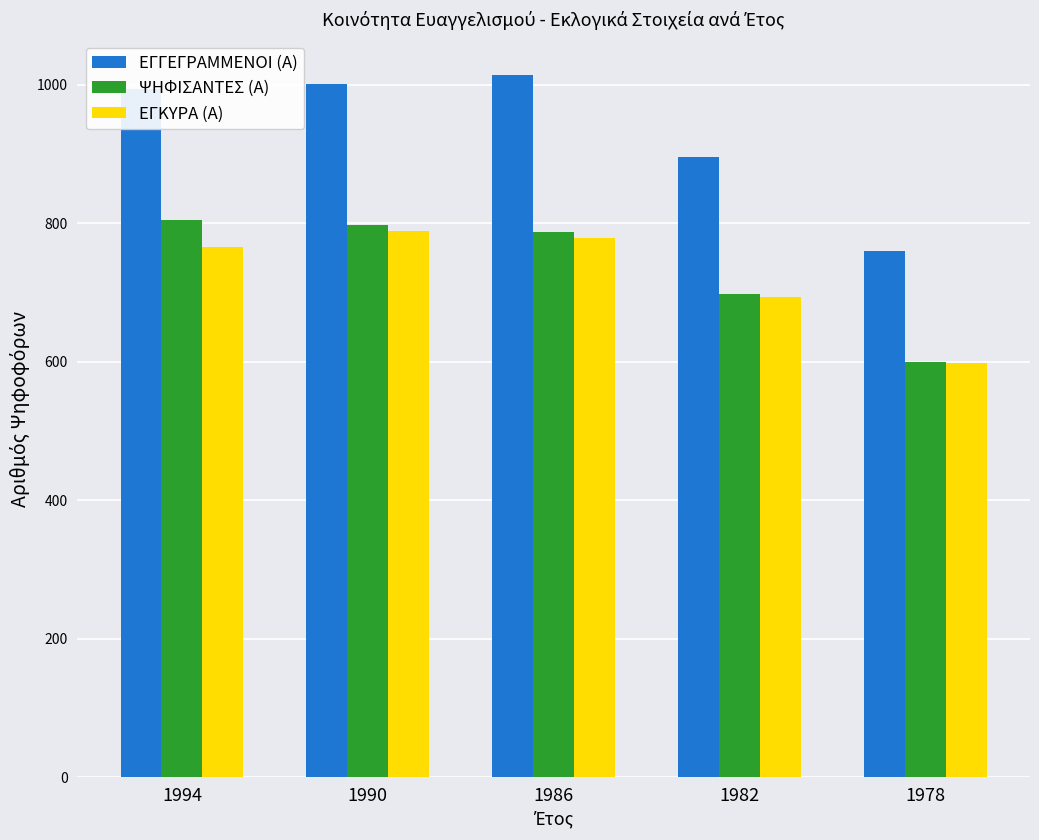

What value does the ΕΓΚΥΡΑ (Α) series have at 1990?

788